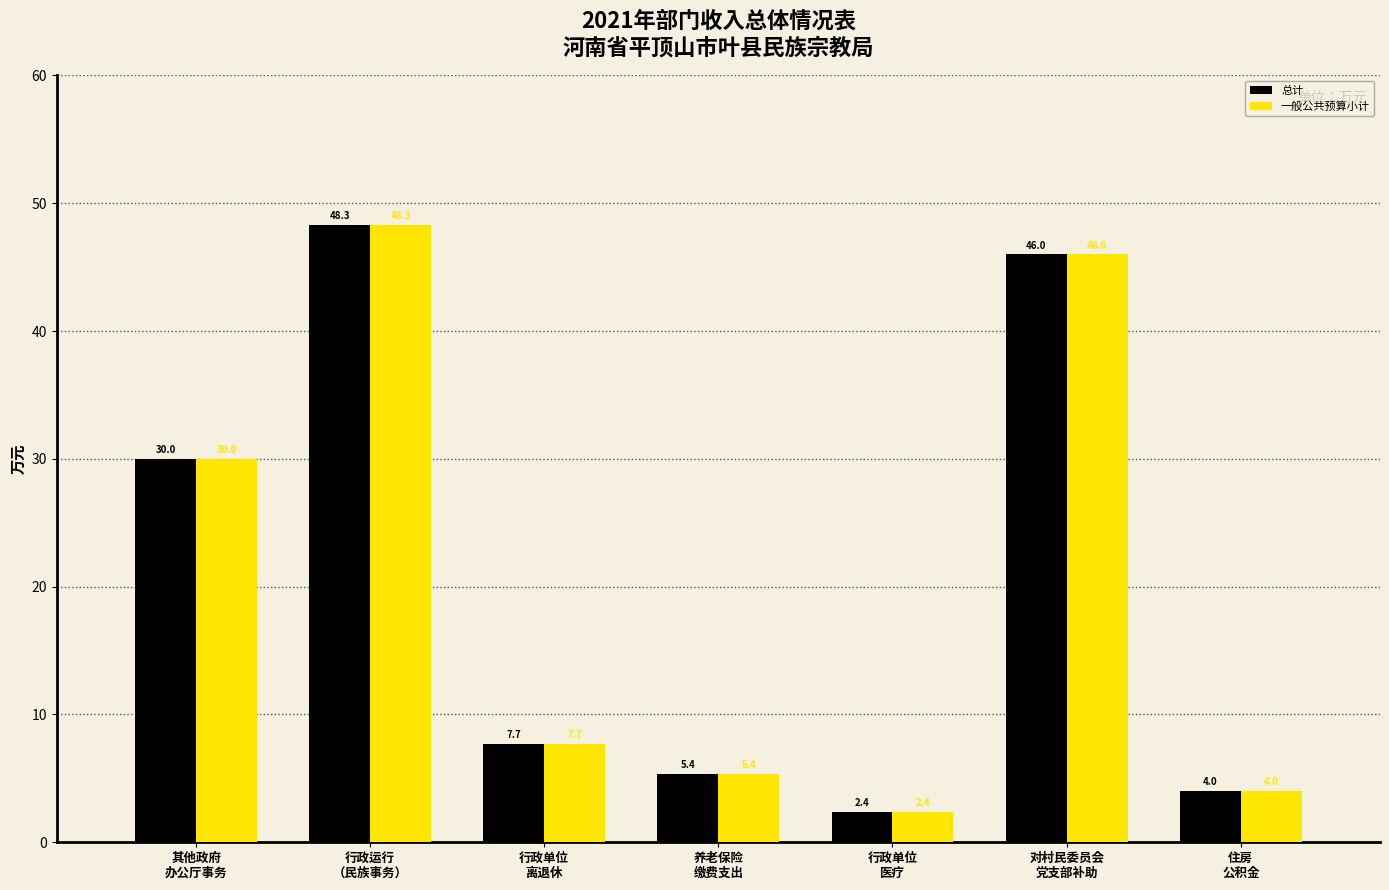

How many data points in 总计 are less than 7?

3